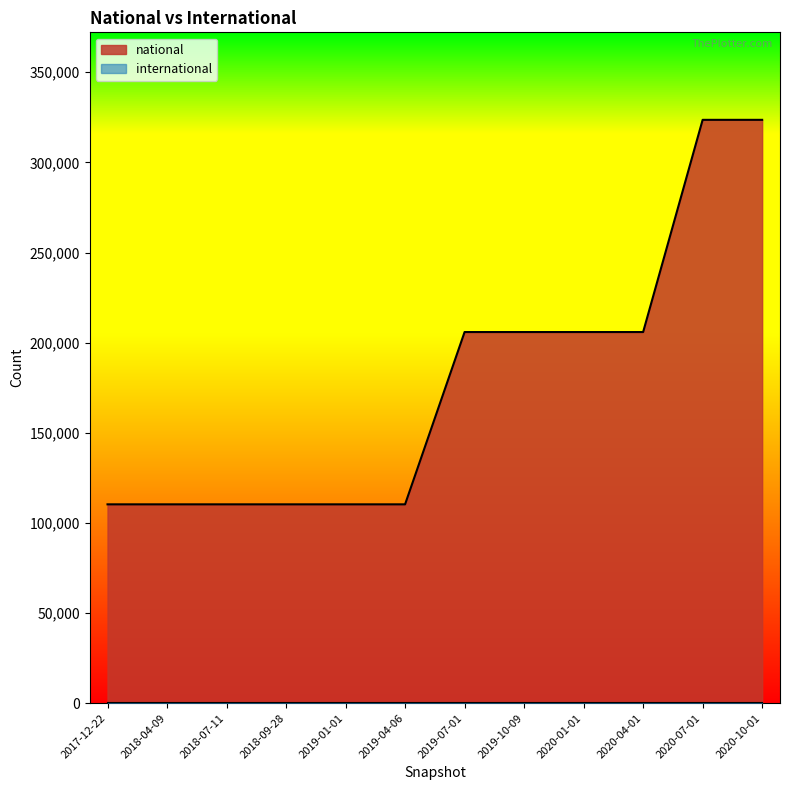

Where does the data first go above 205880?

2020-07-01